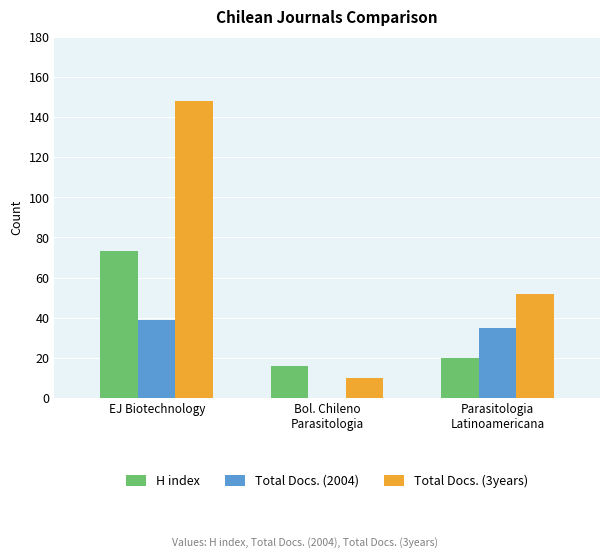

Is it true that Total Docs. (3years) equals 88 at Parasitologia
Latinoamericana?

False